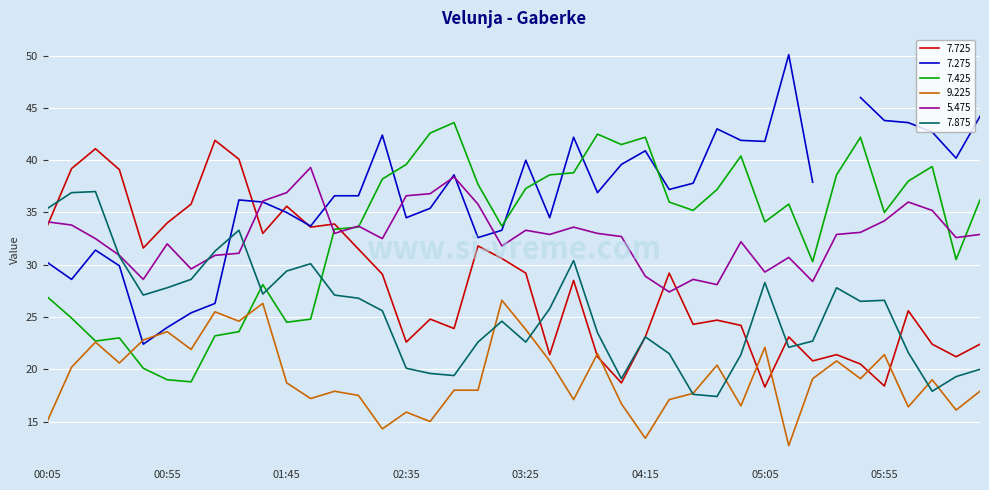

What is the maximum value for 7.725?

41.9